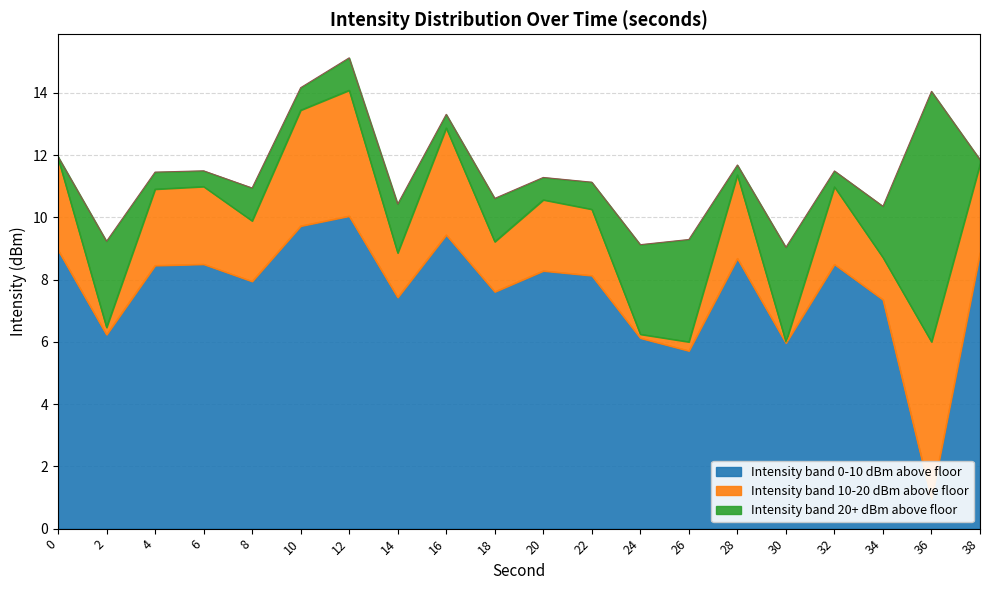

How many interior local valleys (lower than both neighbors) does the data have?

7